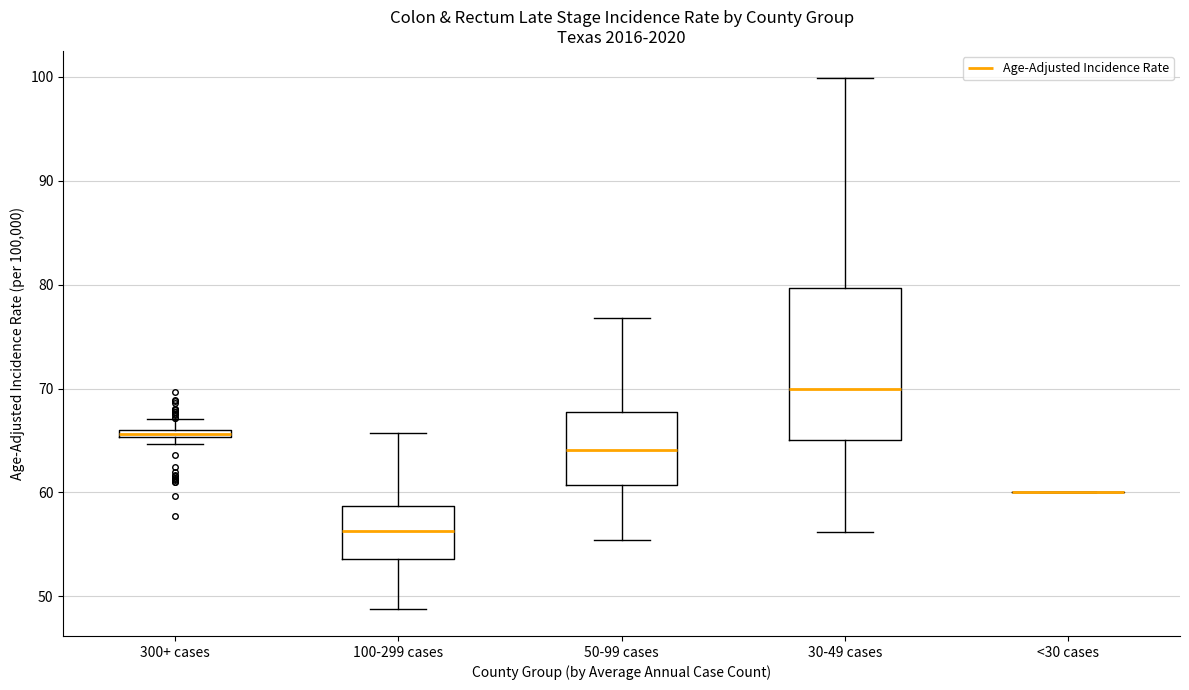

Comparing the boxes themselves (not the whiskers), which one is the tallest?

30-49 cases